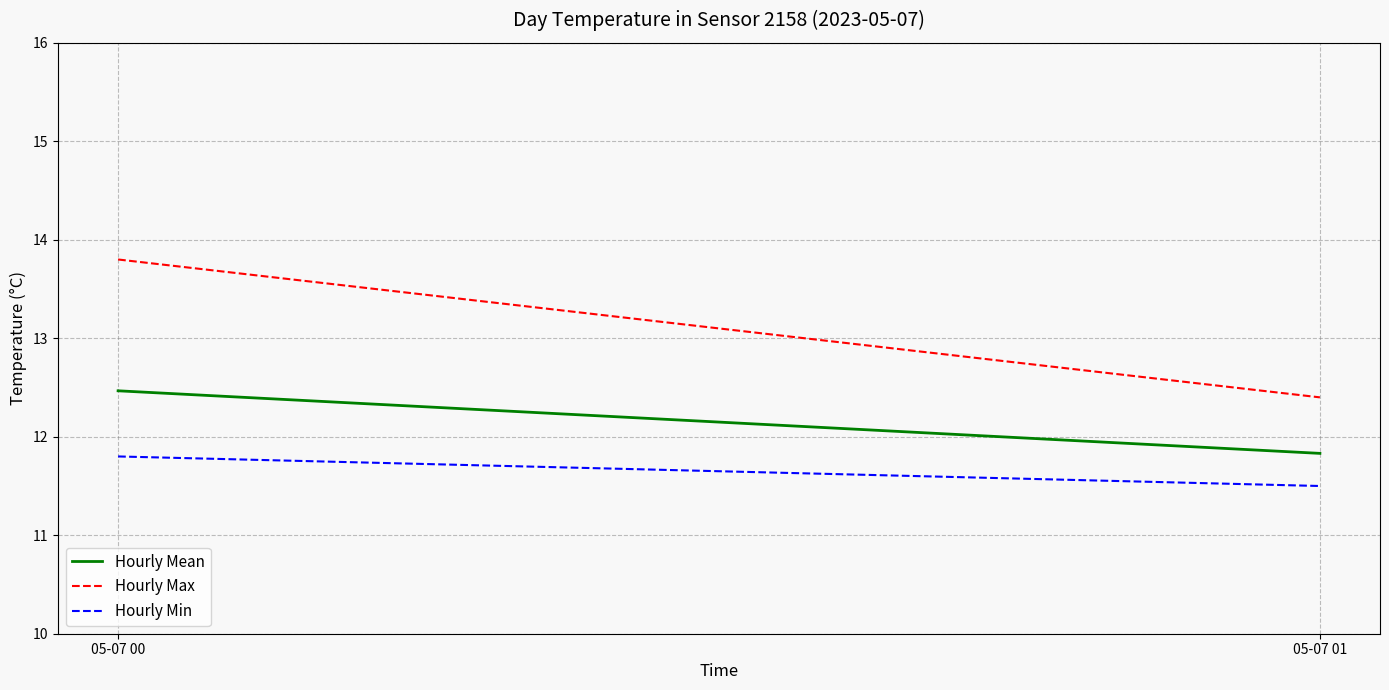

At how many categories does at least one series exceed 12?

2